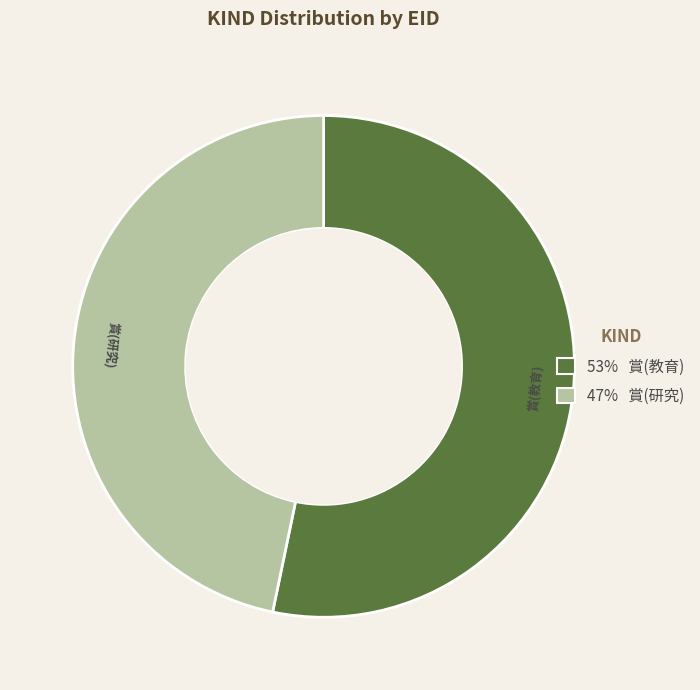

Count the number of slices in the pie.

2